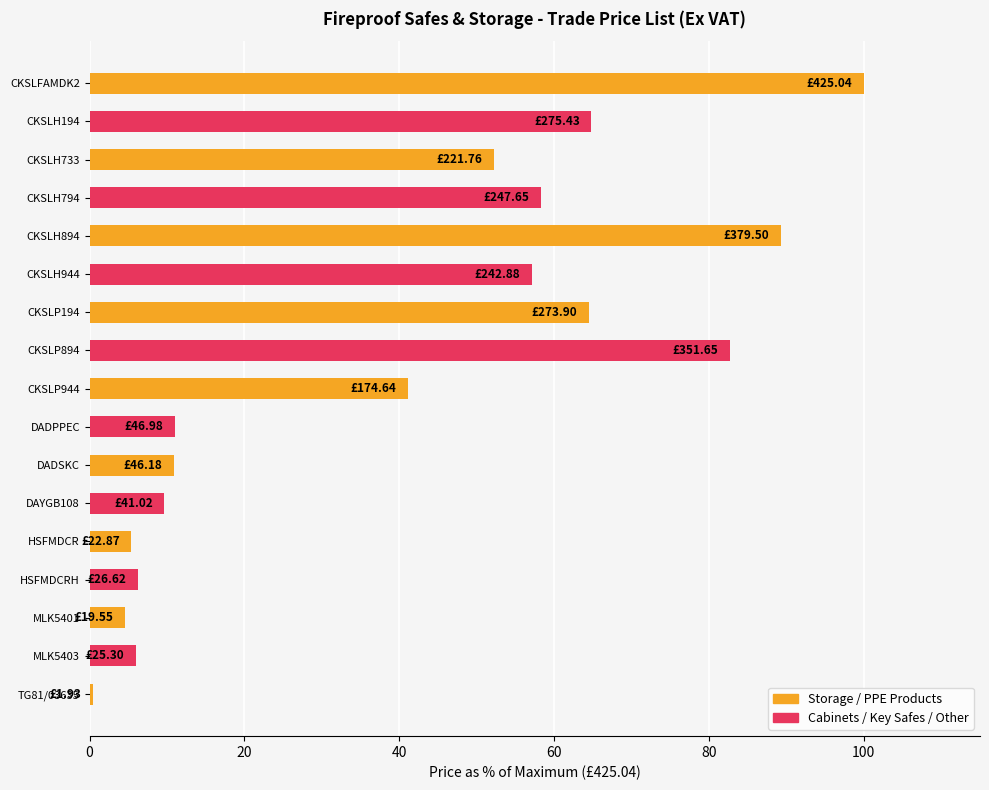

How many categories are shown in the chart?

17